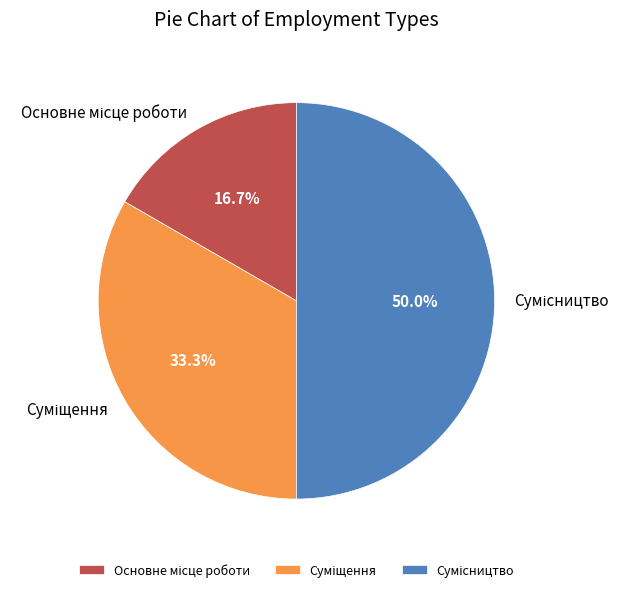

Count the number of slices in the pie.

3